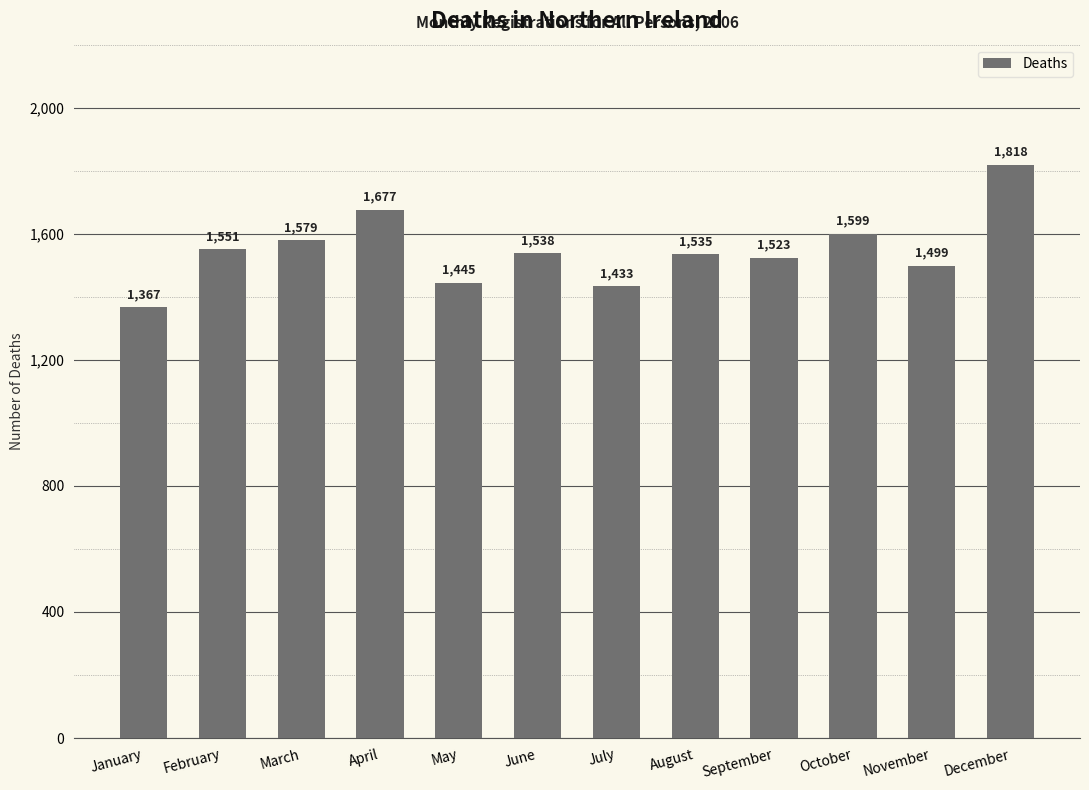

List the labels in order of value, largest first.

December, April, October, March, February, June, August, September, November, May, July, January